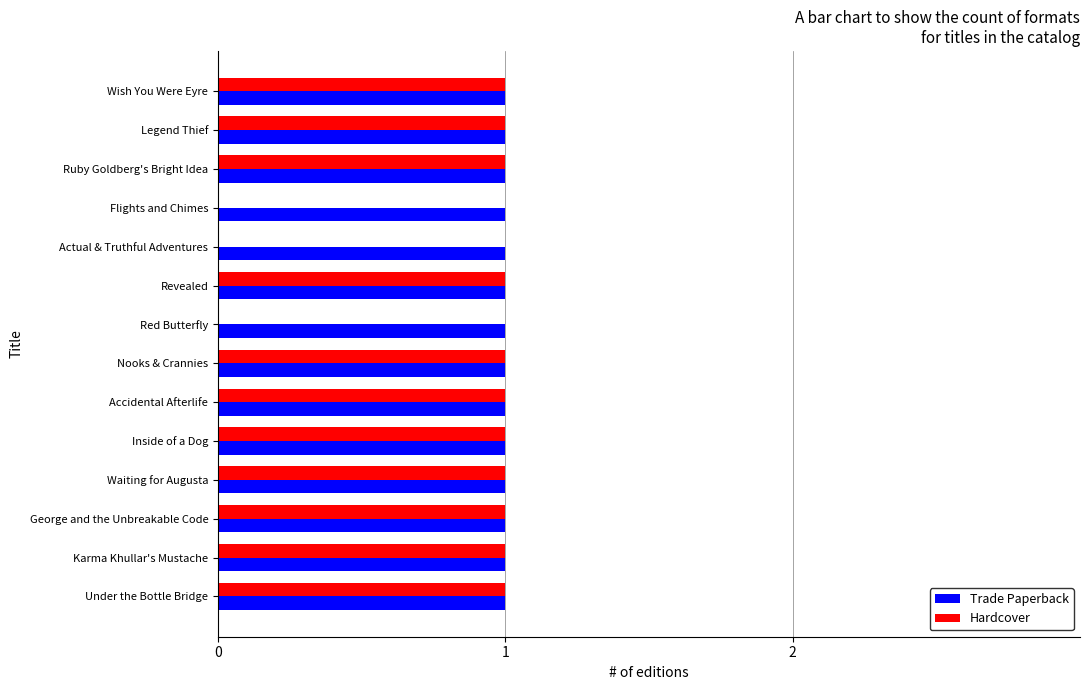

Which series has the widest spread of values?

Hardcover